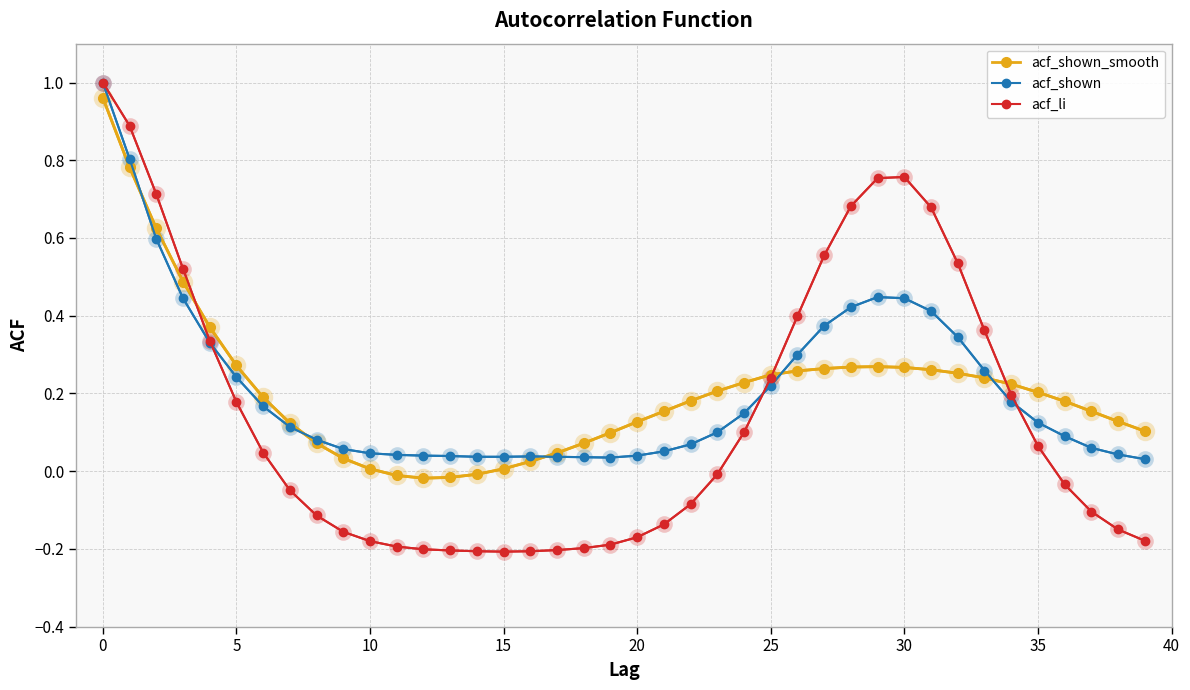

Which series has the largest range (max minus min)?

acf_li